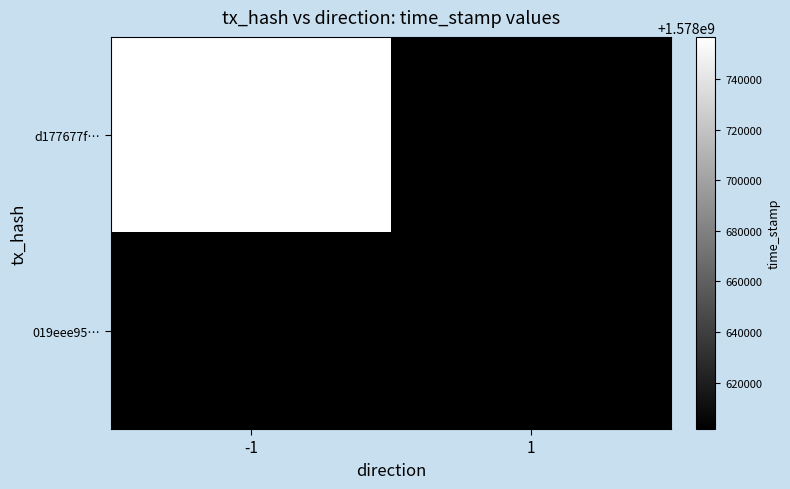

Rank the categories by 019eee95… value from lowest to highest.

-1, 1